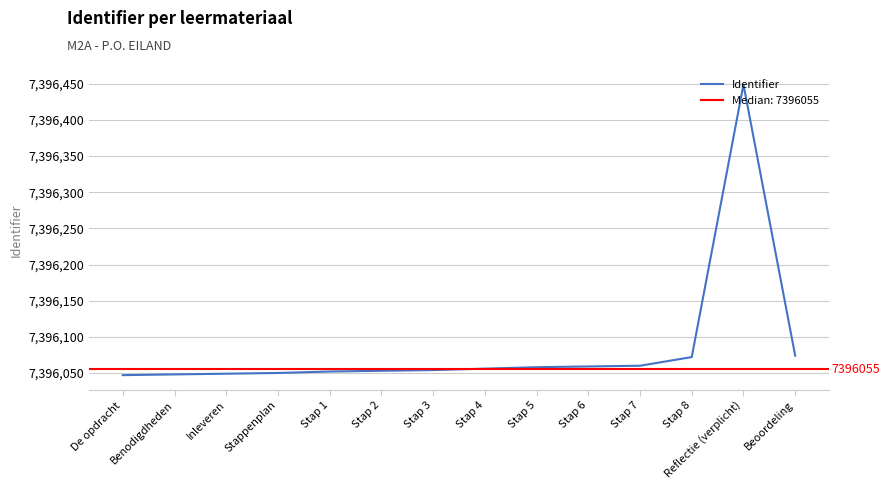

Reading right to left, extract all data points from this chart.

Beoordeling=7396074	Reflectie (verplicht)=7396449	Stap 8=7396072	Stap 7=7396060	Stap 6=7396059	Stap 5=7396058	Stap 4=7396056	Stap 3=7396054	Stap 2=7396053	Stap 1=7396052	Stappenplan=7396050	Inleveren=7396049	Benodigdheden=7396048	De opdracht=7396047